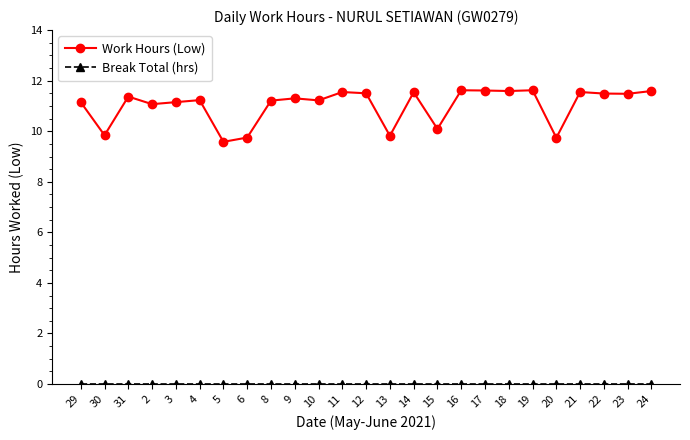

The Work Hours (Low) series shows 17.0 at 20. True or false?

False